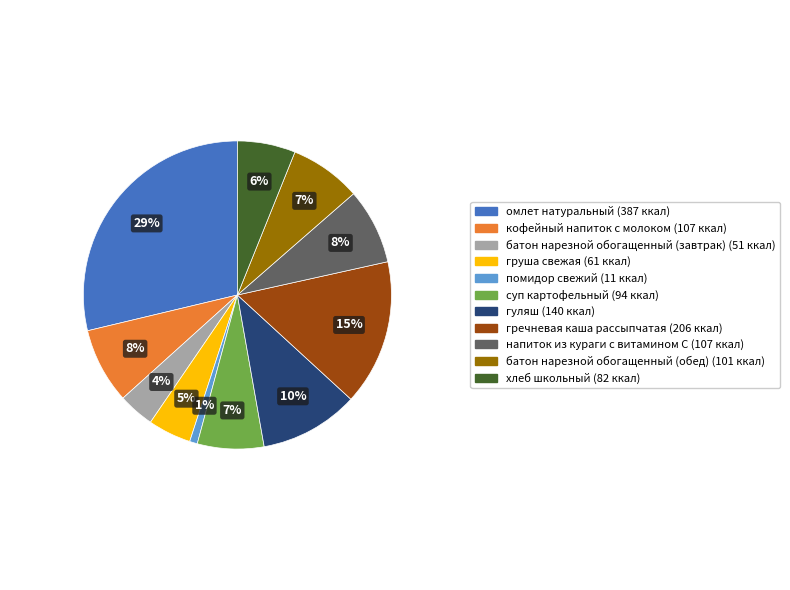

Is напиток из кураги с витамином С the majority of the pie?

No